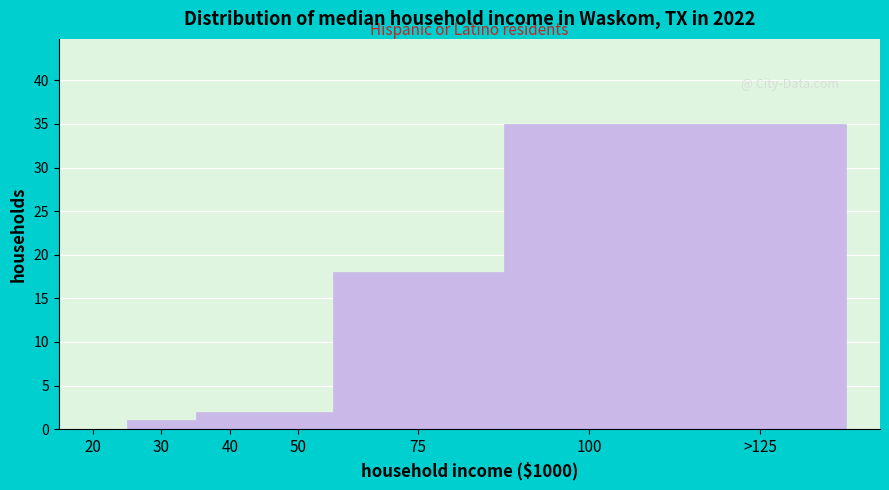

Reading left to right, list all the values displayed in this chart.

20=0	30=1	40=2	50=2	75=18	100=35	>125=35